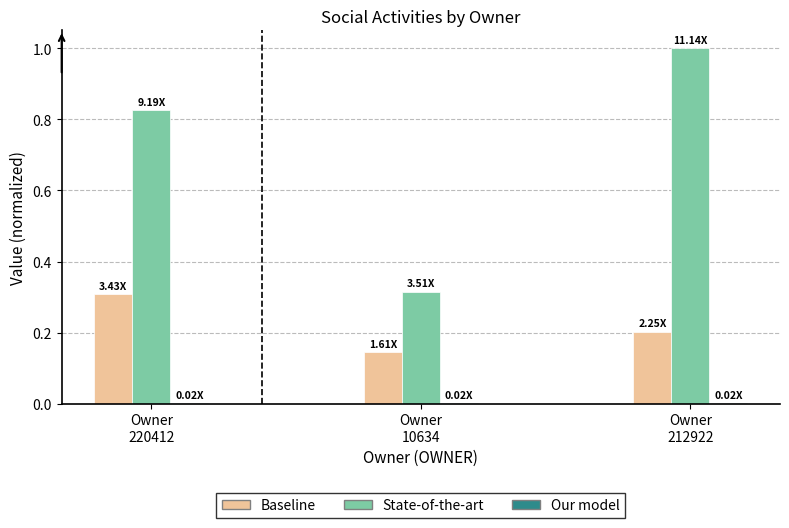

How many distinct data groups are displayed?

3